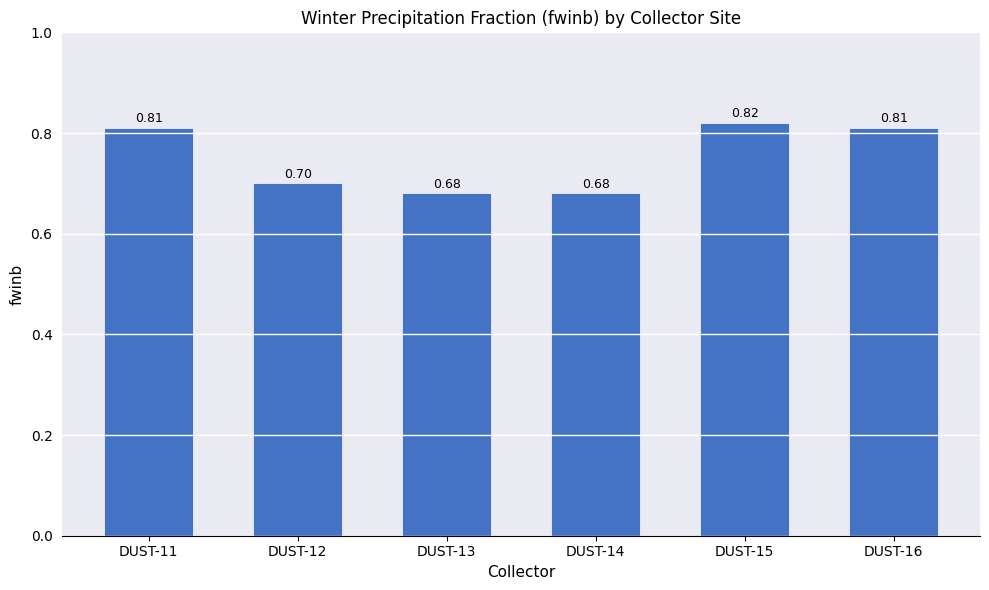

What is the change in value from DUST-12 to DUST-16?

+0.1